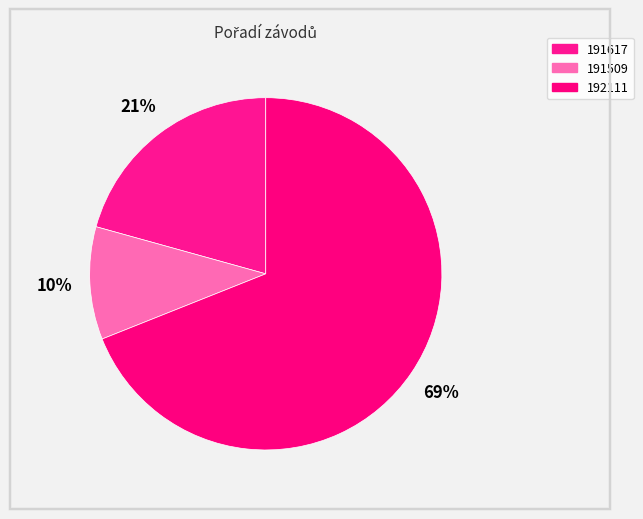

Which has a higher value, 191617 or 191509?

191617